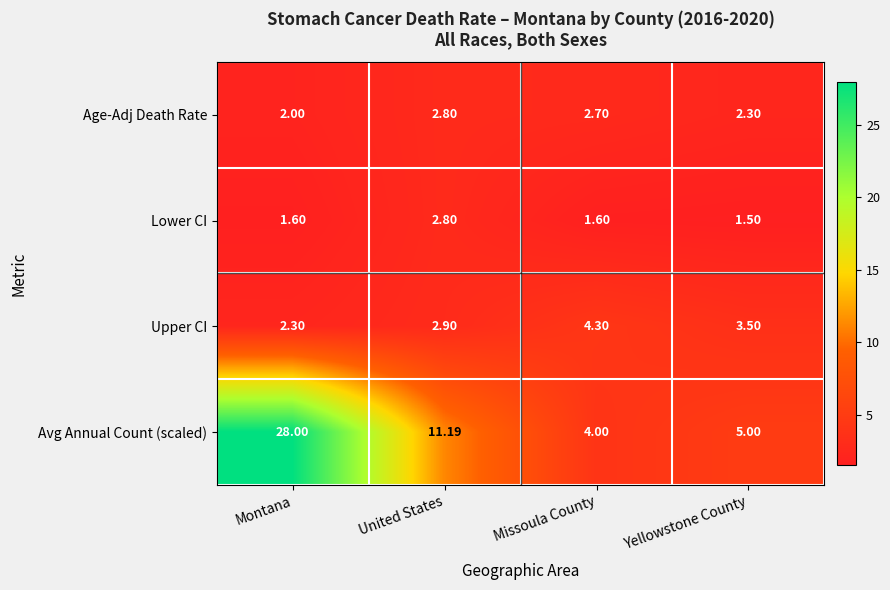

Where is Age-Adj Death Rate nearest to the value 2?

Montana